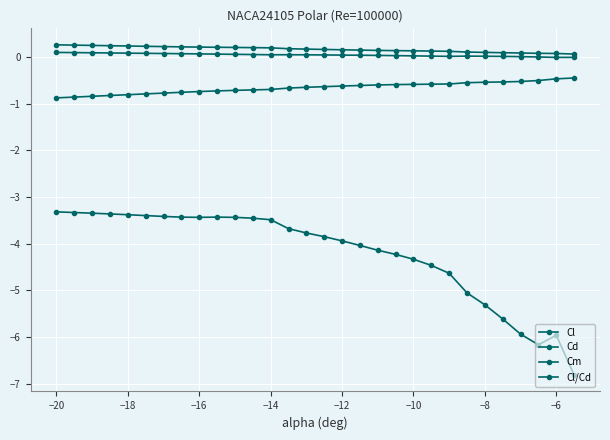

Is this an area chart (filled region under the line)?

No